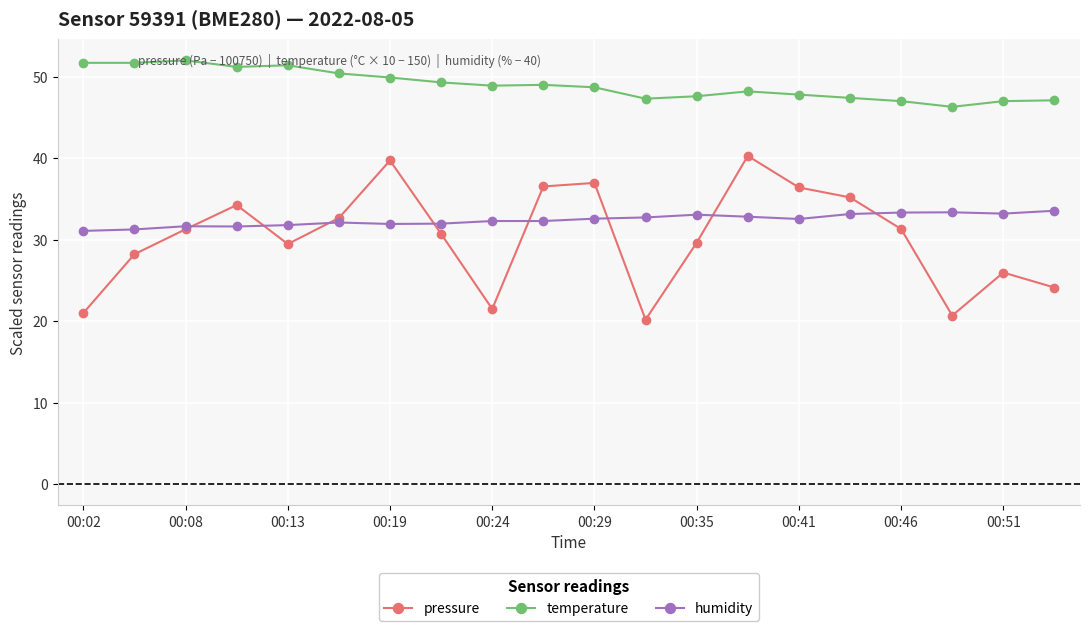

What is the difference between the second highest and minimum values in the pressure series?

19.5